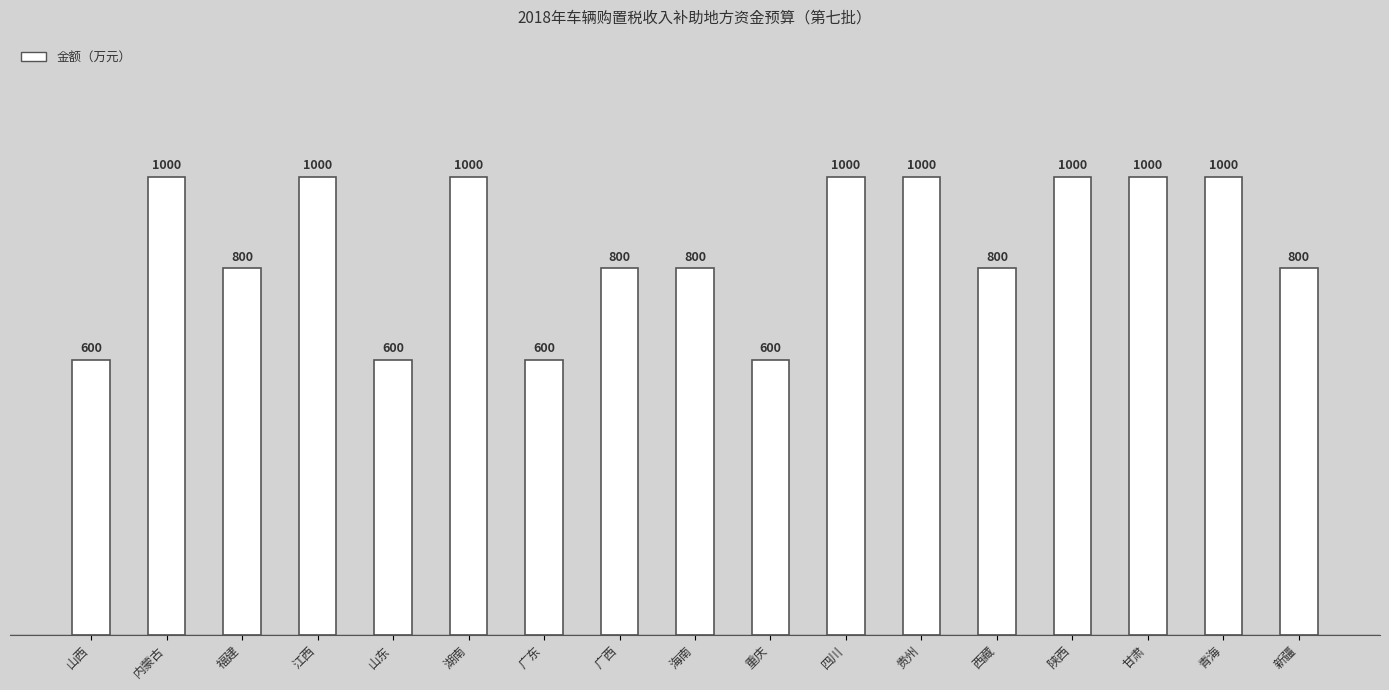

What is the change in value from 广东 to 陕西?

+400